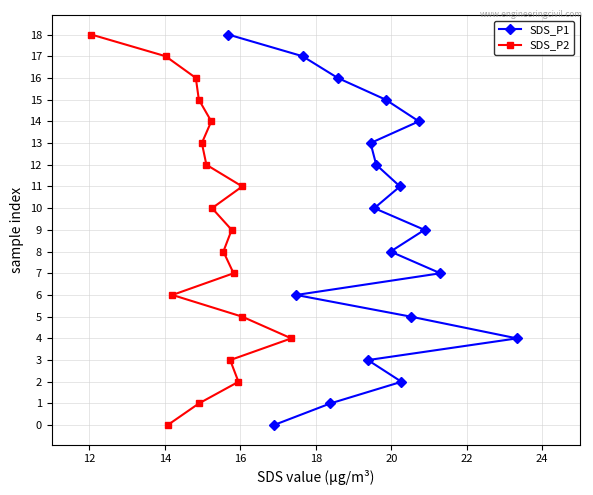

Which series has the largest total across all categories?

SDS_P1